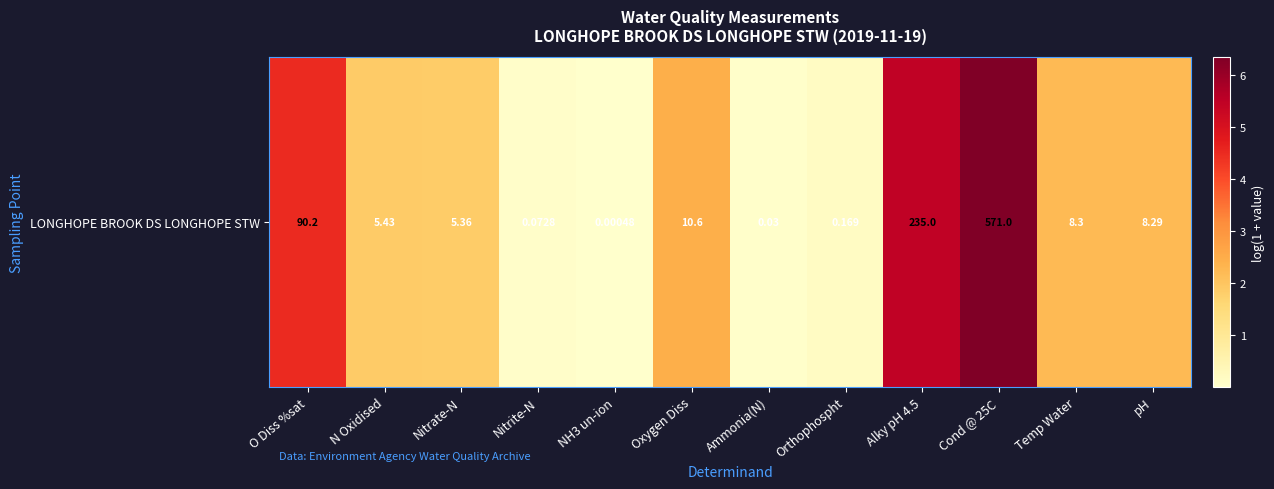

How many data points are above 2?

6